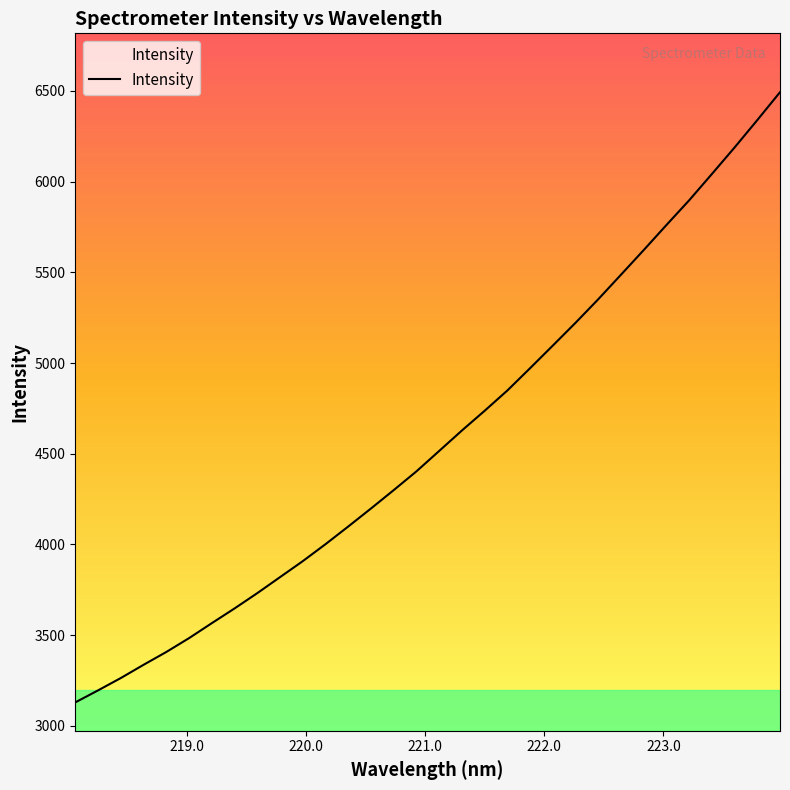

What is the greatest value displayed?

6492.9